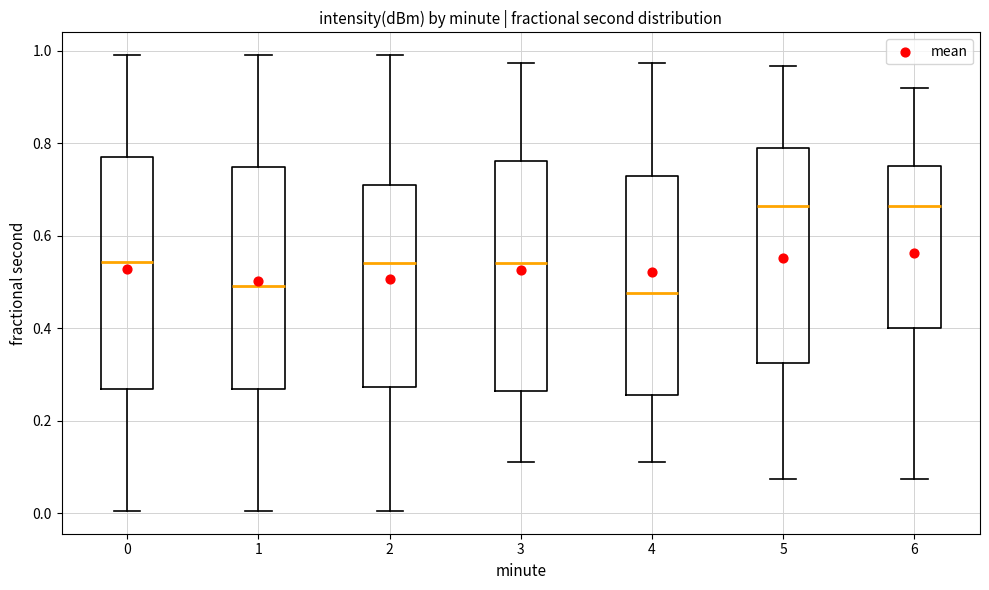

Where does the lower whisker of the box at x = 3 end on the y-axis? The values are not printed on the chart, so give them approximately, as read against the axis.

0.12